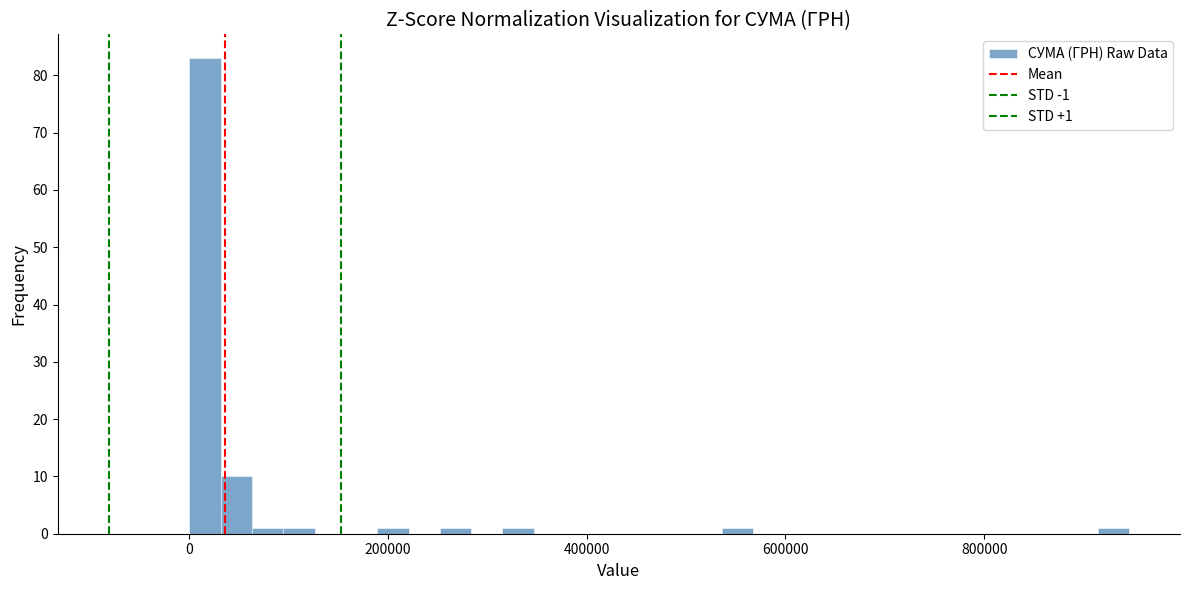

Around what value on the x-axis is the tallest bar? Give the approximate position of its centre, as read against the axis.

20000